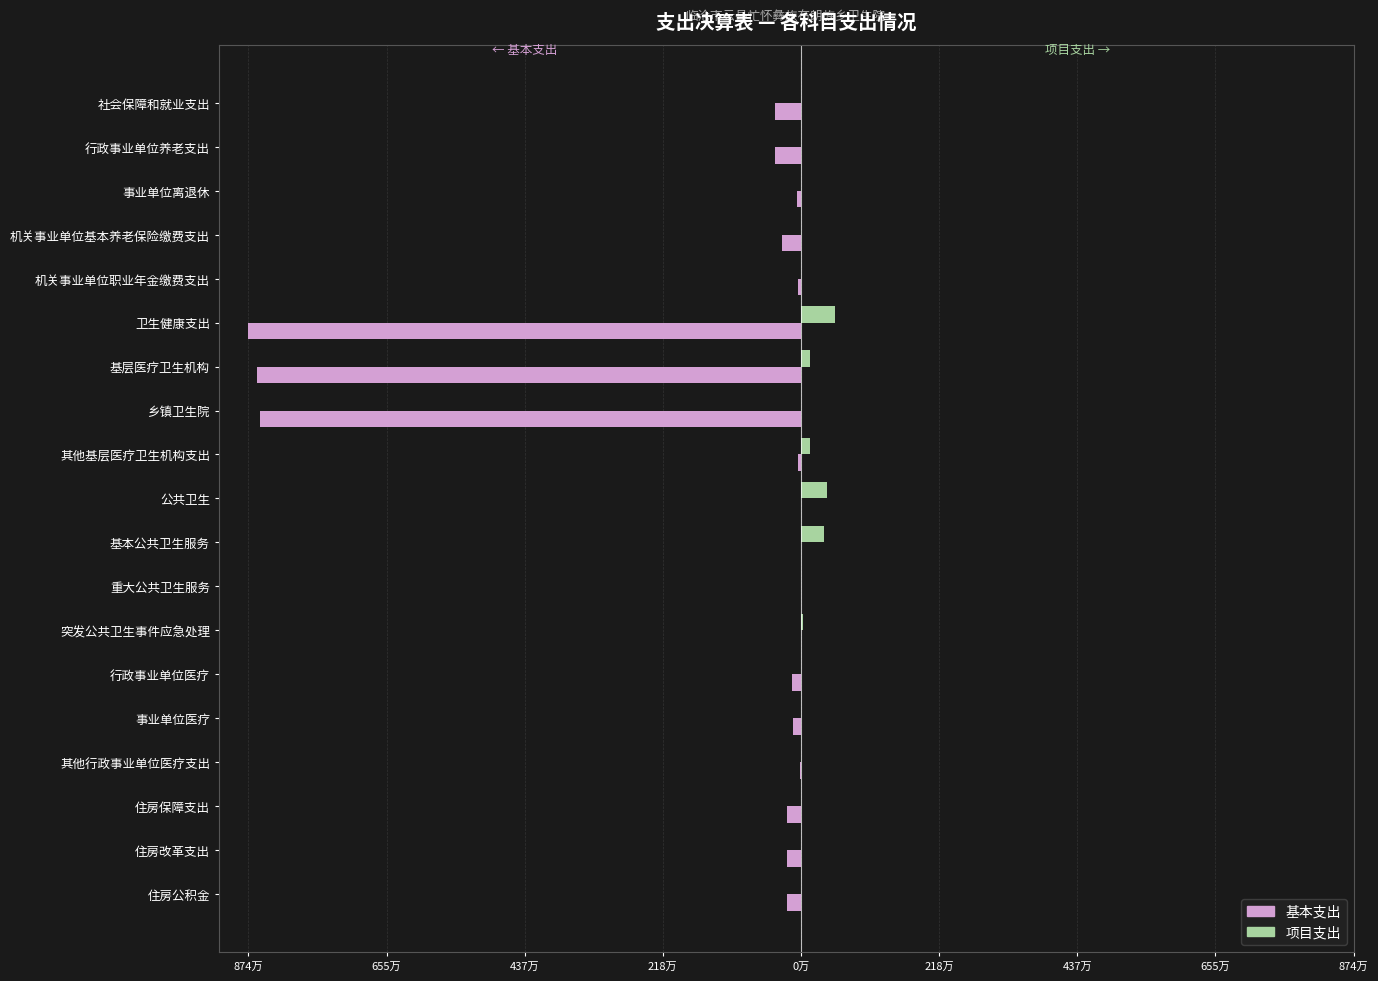

What are all the series names shown in the legend?

基本支出, 项目支出